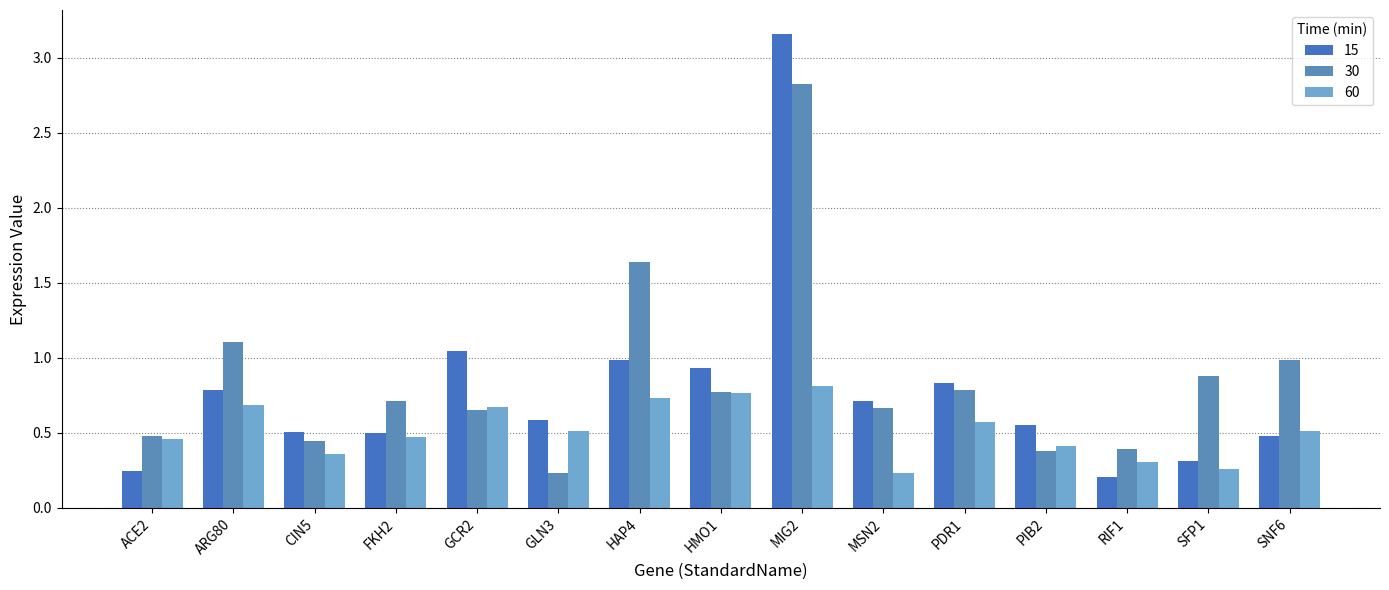

Which series changed the most between HMO1 and PIB2?

30